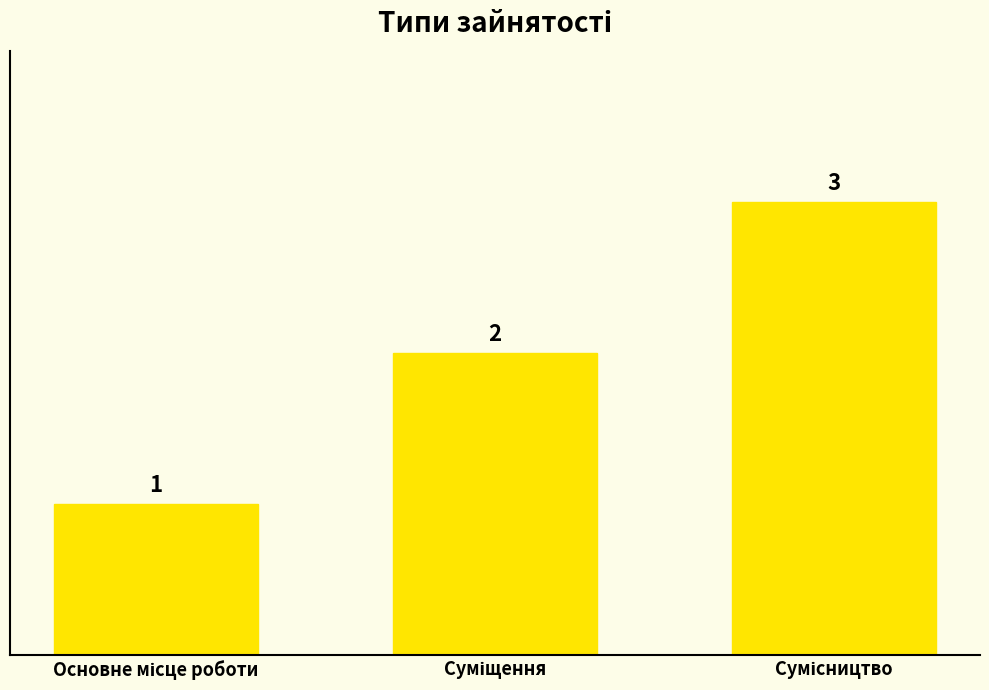

Reading left to right, transcribe all the data shown in this chart.

1	2	3